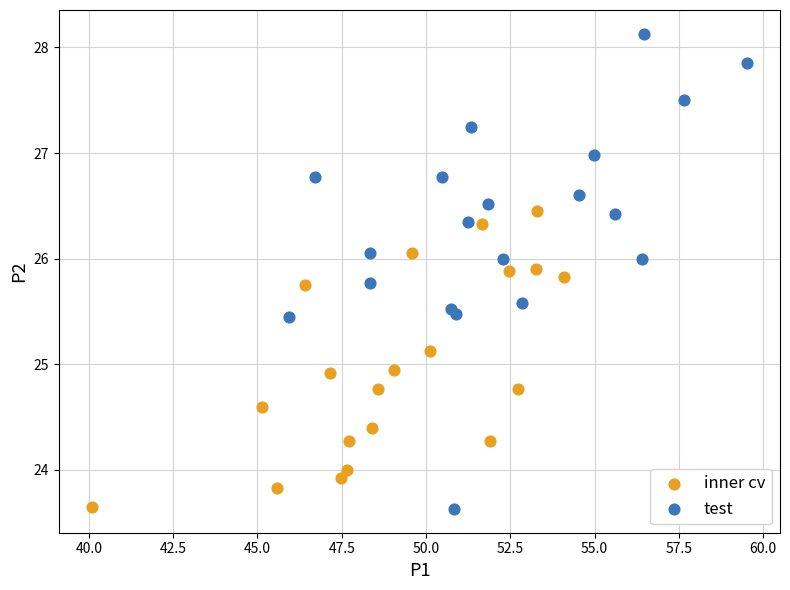

Which series contains the highest Y value?

test